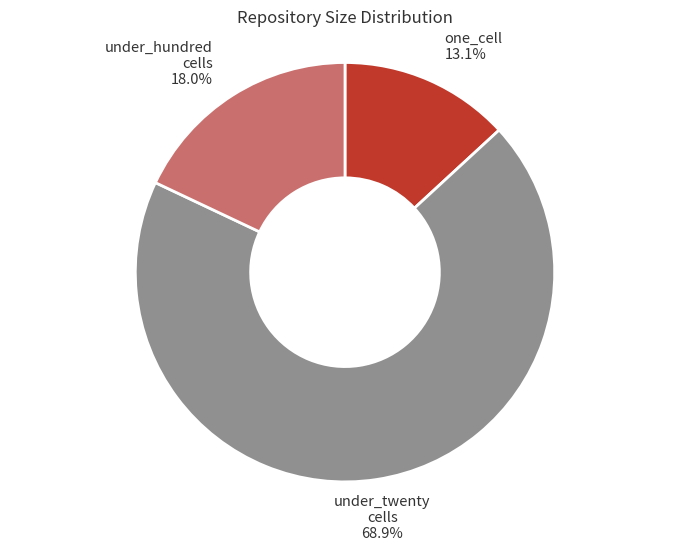

Count the number of slices in the pie.

3